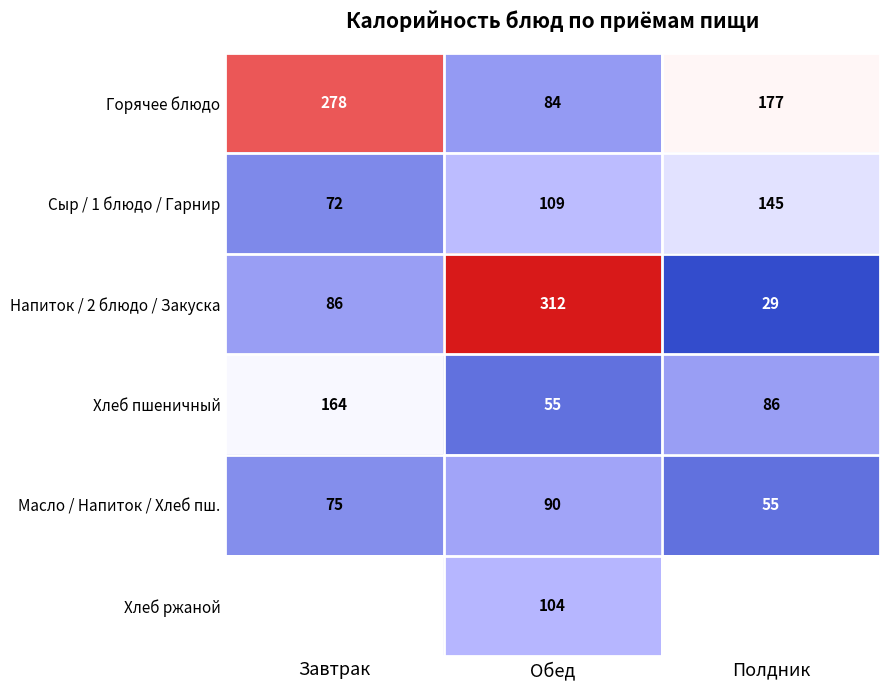

How many data points in Напиток / 2 блюдо / Закуска are less than 86?

1